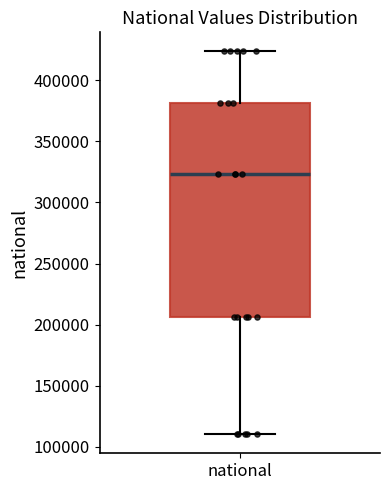

Transcribe this box plot: give where the median line is, the range the box spans, and where the two whiskers end, as read against the y-axis. The values are not printed on the chart, so give them approximately, as read against the axis.

median 325000, box 205000 to 380000, whiskers 110000 to 425000